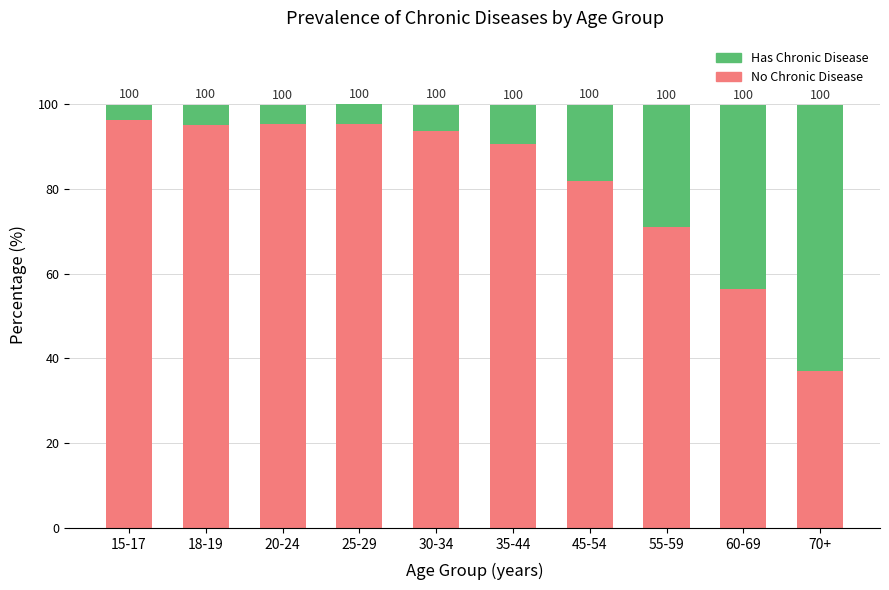

What are all the series names shown in the legend?

Has Chronic Disease, No Chronic Disease